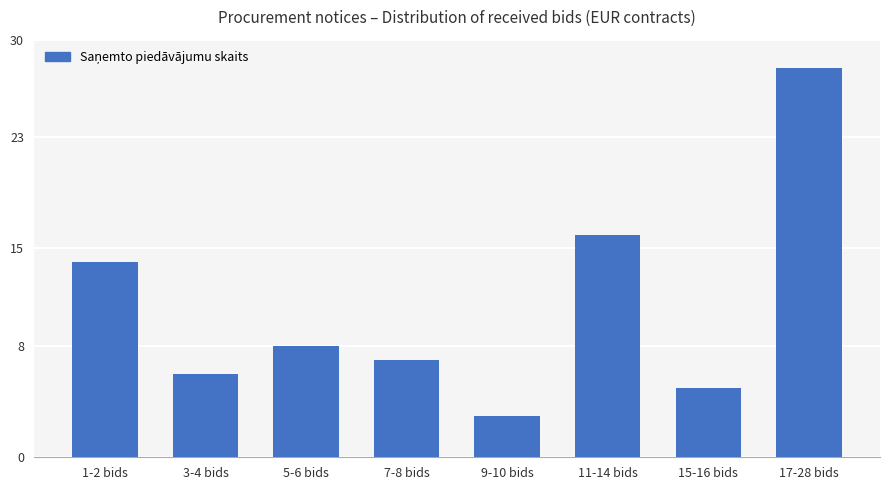

What position from the right is 9-10 bids?

4